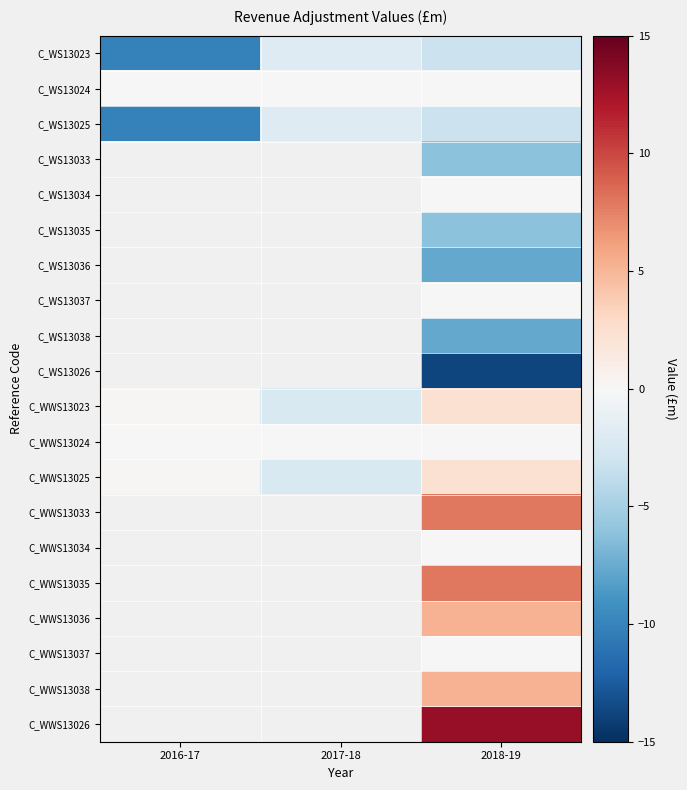

Which has a higher value, 2017-18 or 2018-19?

2017-18